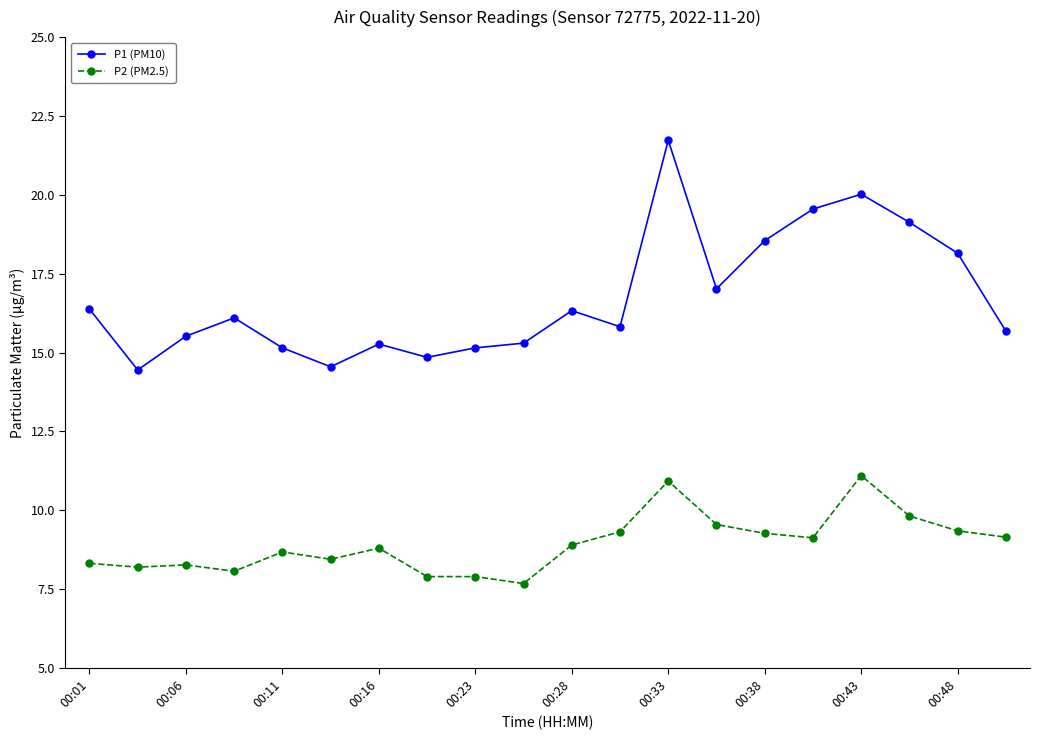

True or false: P2 (PM2.5) and P1 (PM10) cross at least once.

False